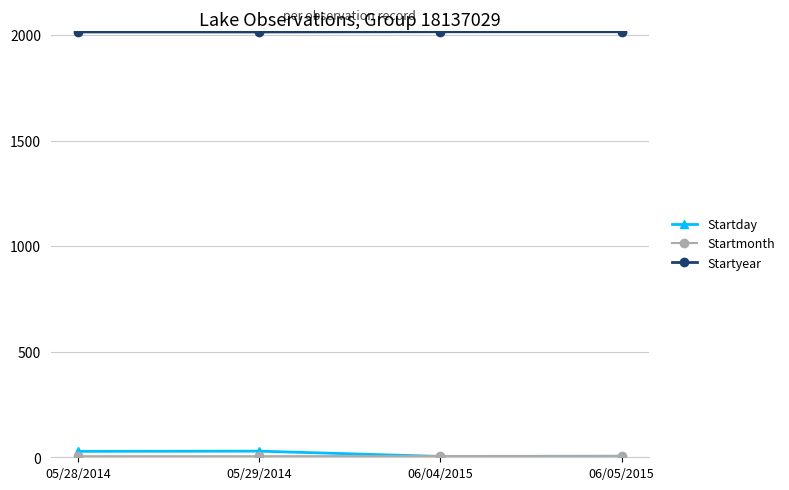

What is the sum of all Startday values?

66